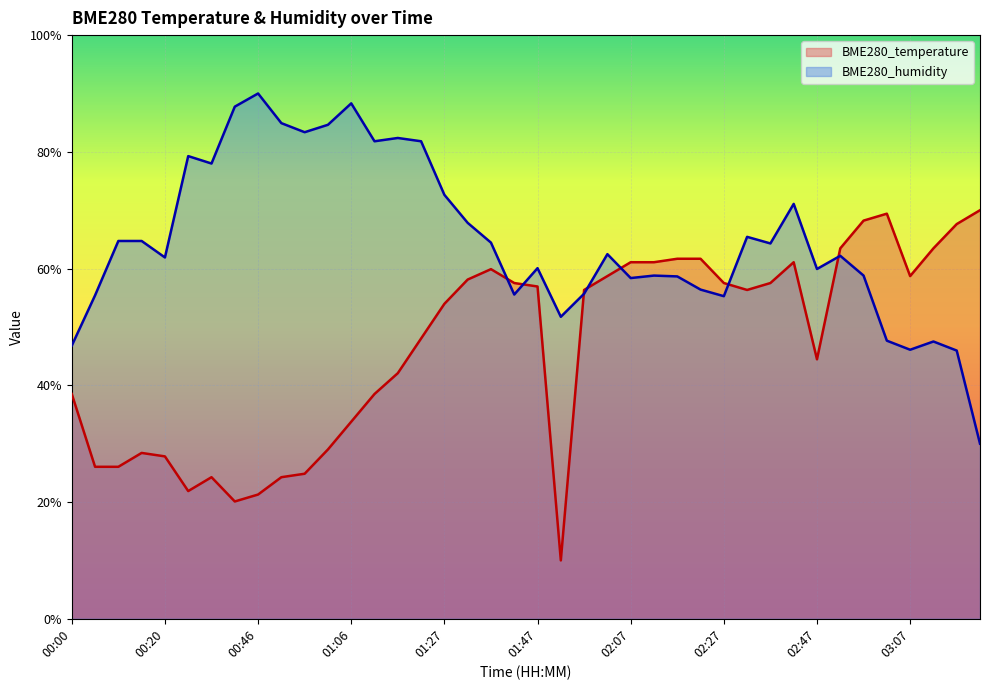

What are all the series names shown in the legend?

BME280_temperature, BME280_humidity